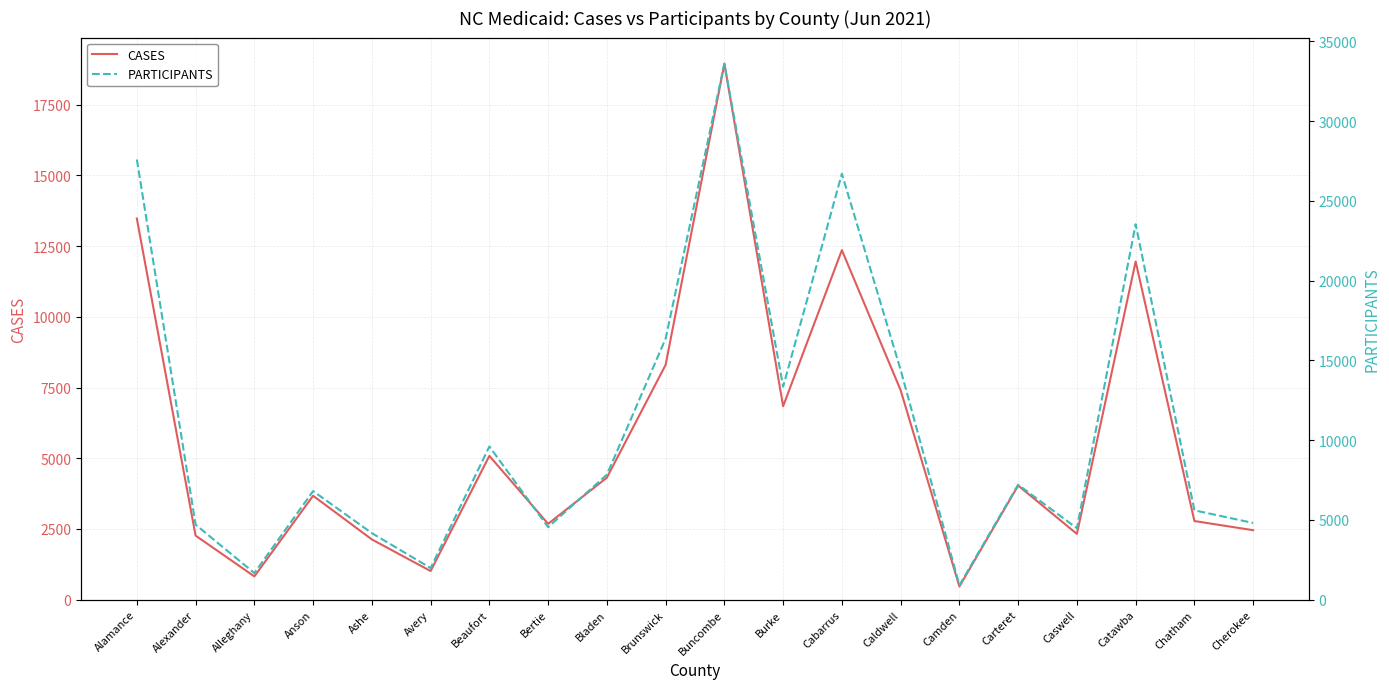

Reading left to right, what are all the values shown in this chart?

CASES: 13476	2266	824	3675	2131	1013	5084	2682	4315	8302	18949	6841	12359	7406	467	4036	2326	11957	2781	2457
PARTICIPANTS: 27594	4706	1669	6809	4173	1983	9603	4547	7836	16367	33600	13353	26699	14405	907	7209	4481	23535	5602	4809